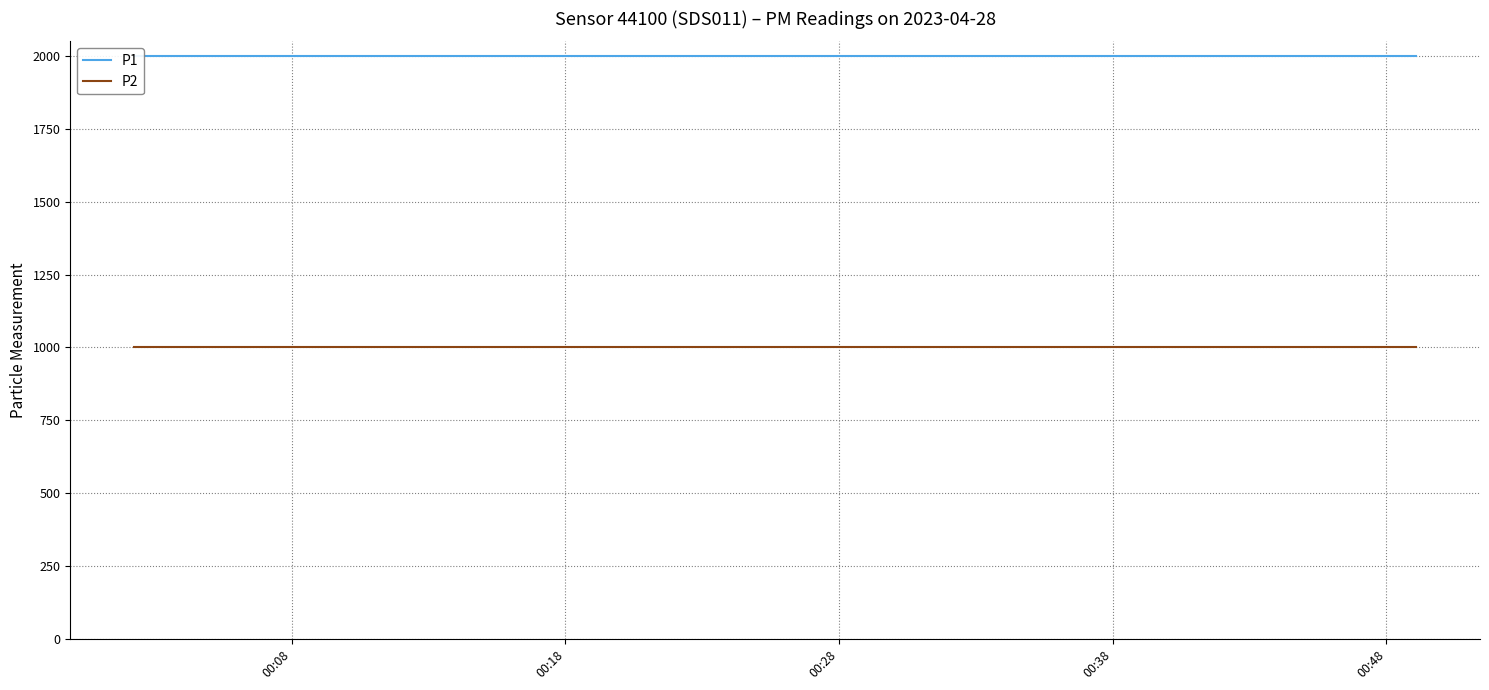

Does the chart display data point markers on the line(s)?

No